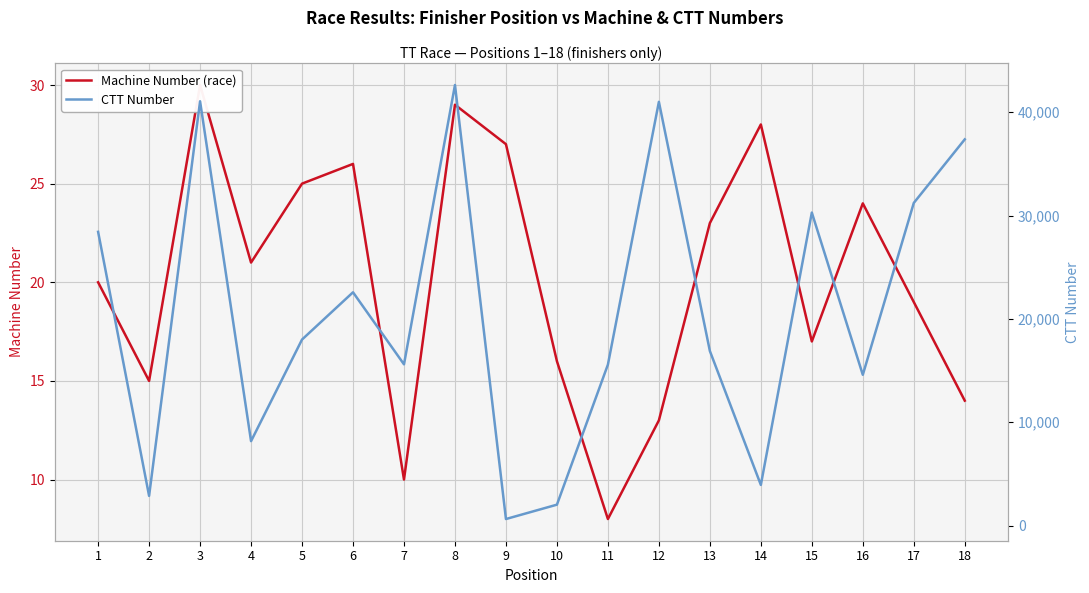

The value of CTT Number at 16 is 20273. True or false?

False